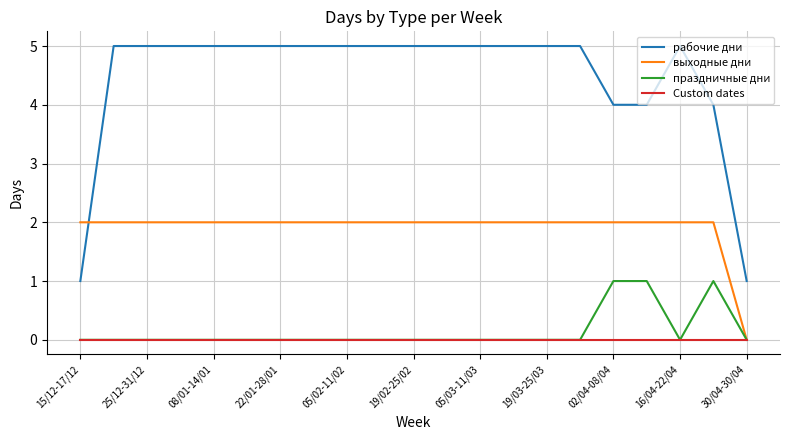

Which series has the largest total across all categories?

рабочие дни